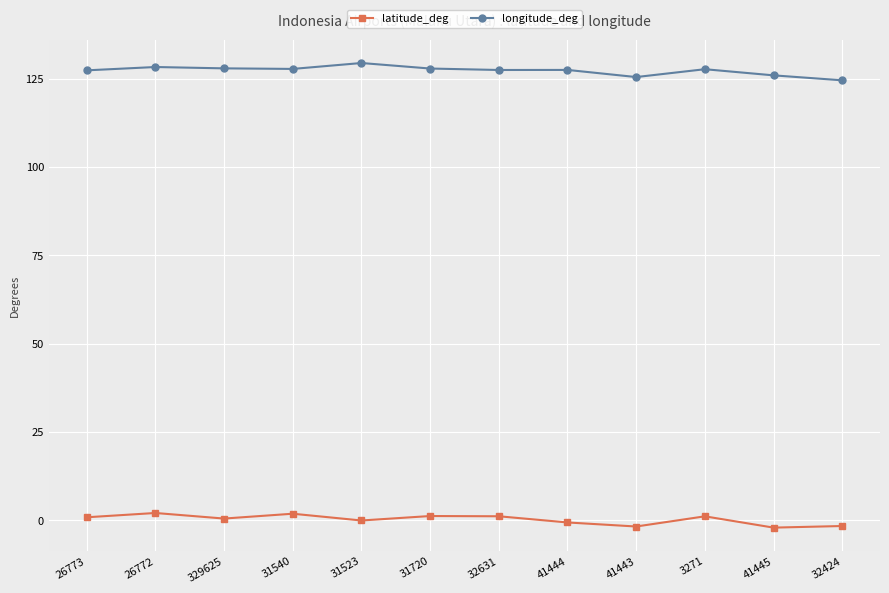

True or false: longitude_deg and latitude_deg cross at least once.

False